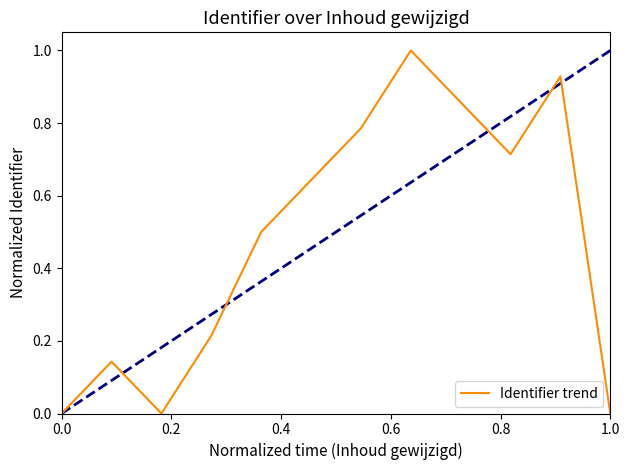

What is the difference between the maximum and minimum values?

1.0